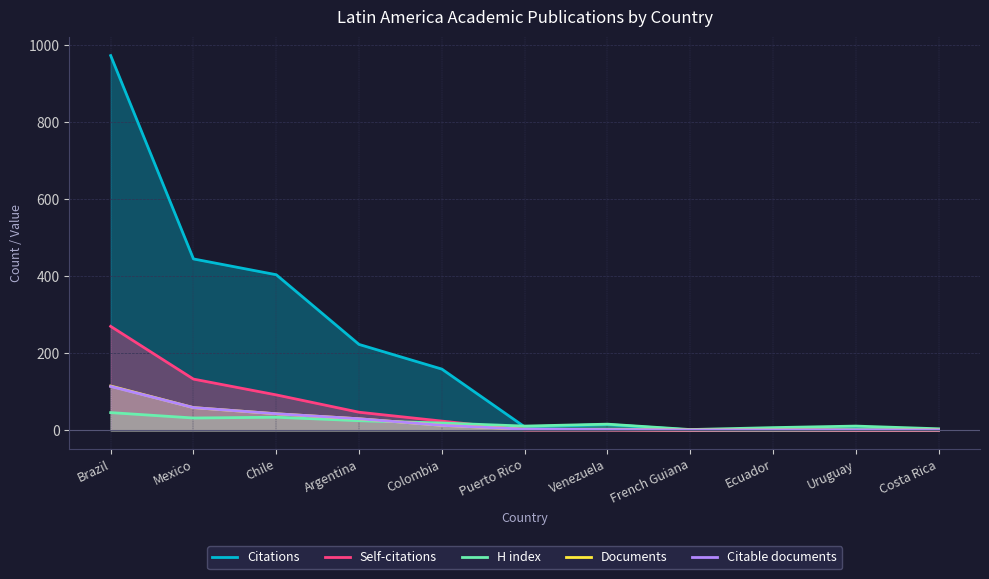

Between Mexico and Chile, which series saw the biggest shift?

Citations